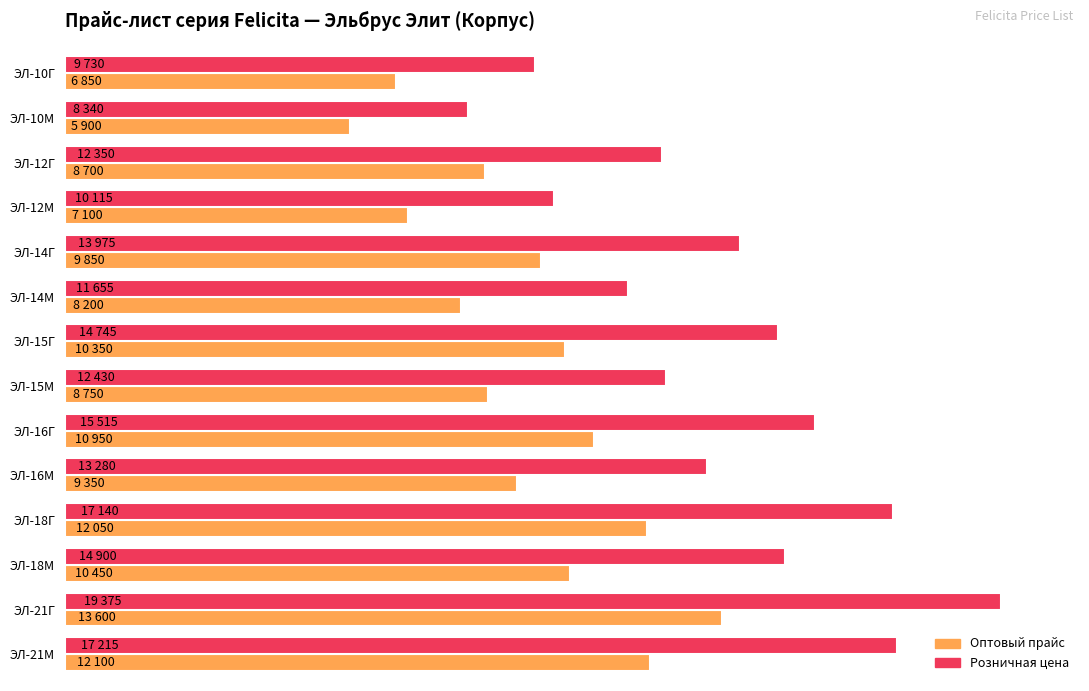

What are all the series names shown in the legend?

Оптовый прайс, Розничная цена